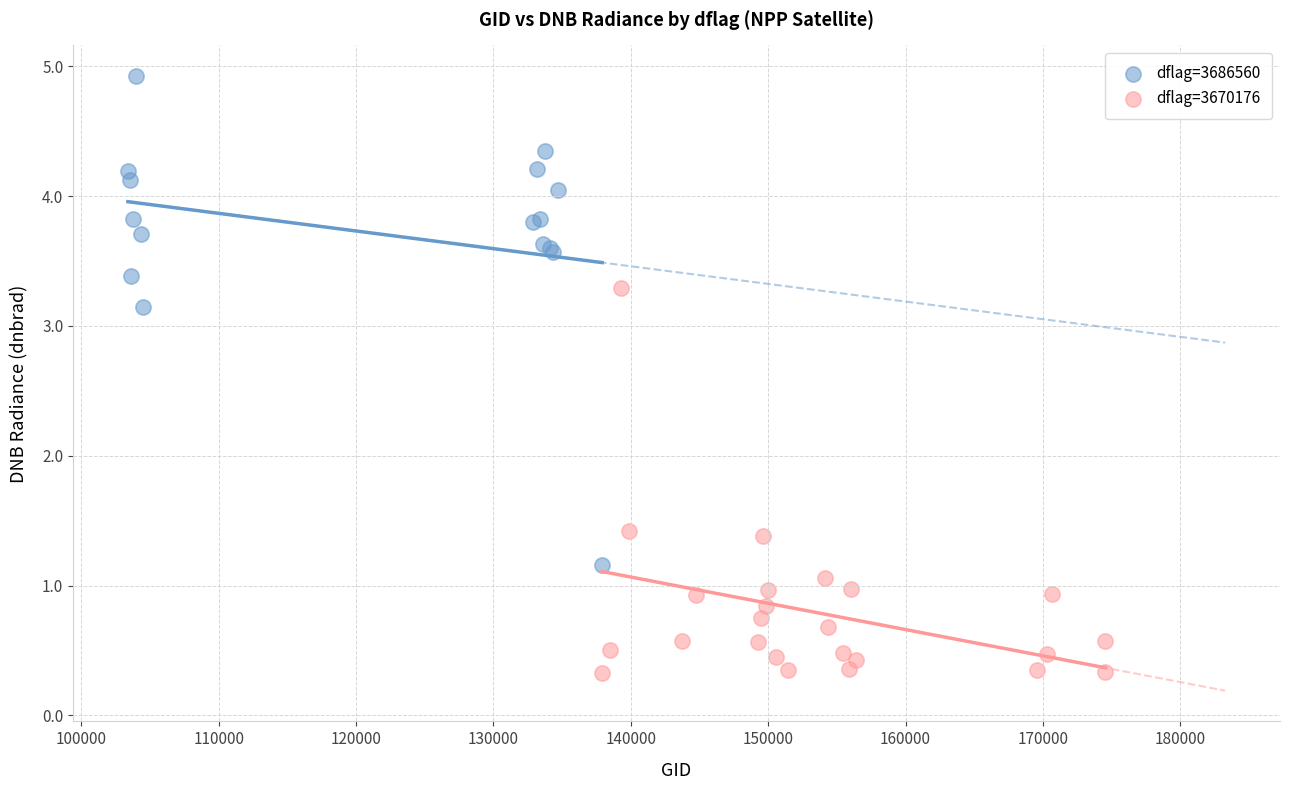

Which series reaches the minimum Y coordinate?

dflag=3670176